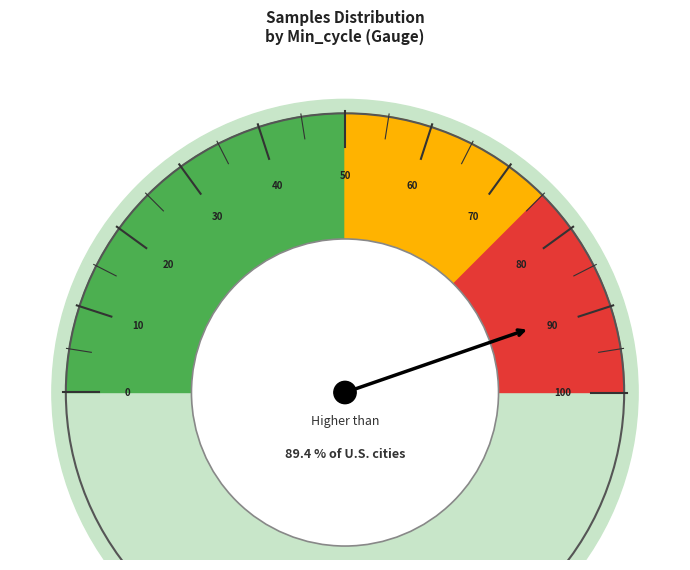

Does 28 represent more than half of the total?

No